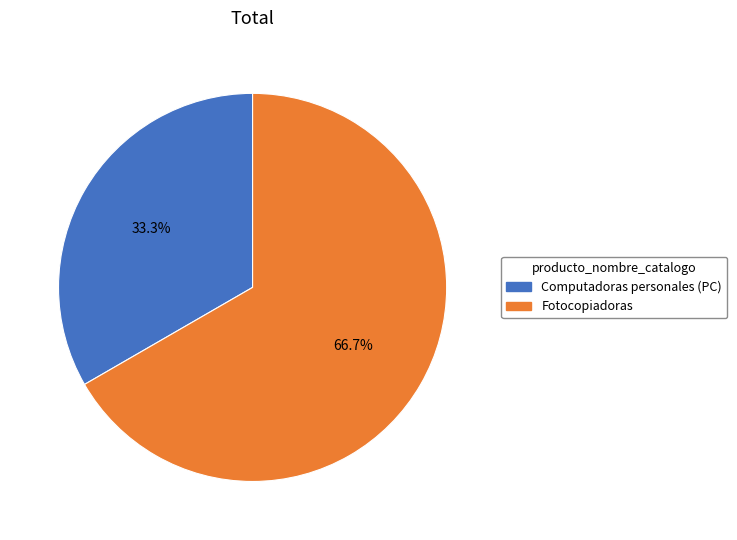

What percentage is the Fotocopiadoras slice, to the nearest percent?

67%